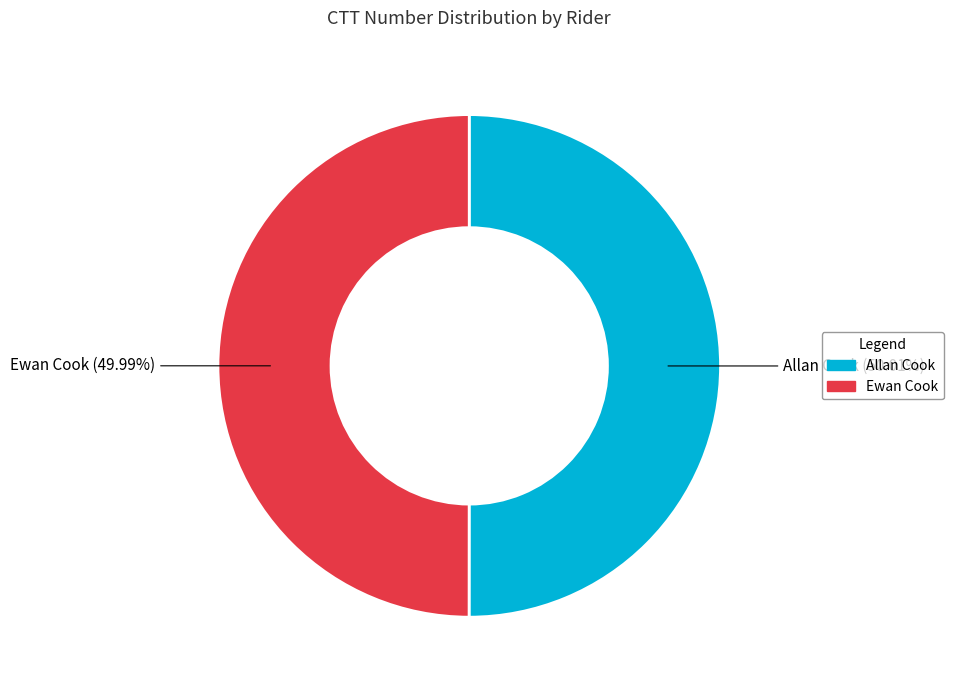

How much of the chart is everything except Allan Cook?

50.0%